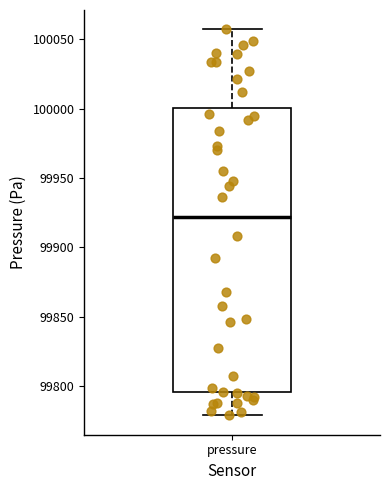

Read this box plot against the y-axis: the position of the median line, the range covered by the box, and the ends of both whiskers. The values are not printed on the chart, so give them approximately, as read against the axis.

median 99920, box 99795 to 100000, whiskers 99780 to 100055